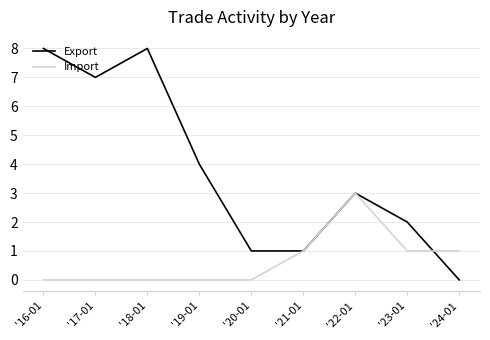

List the series in order of their overall mean, highest first.

Export, Import